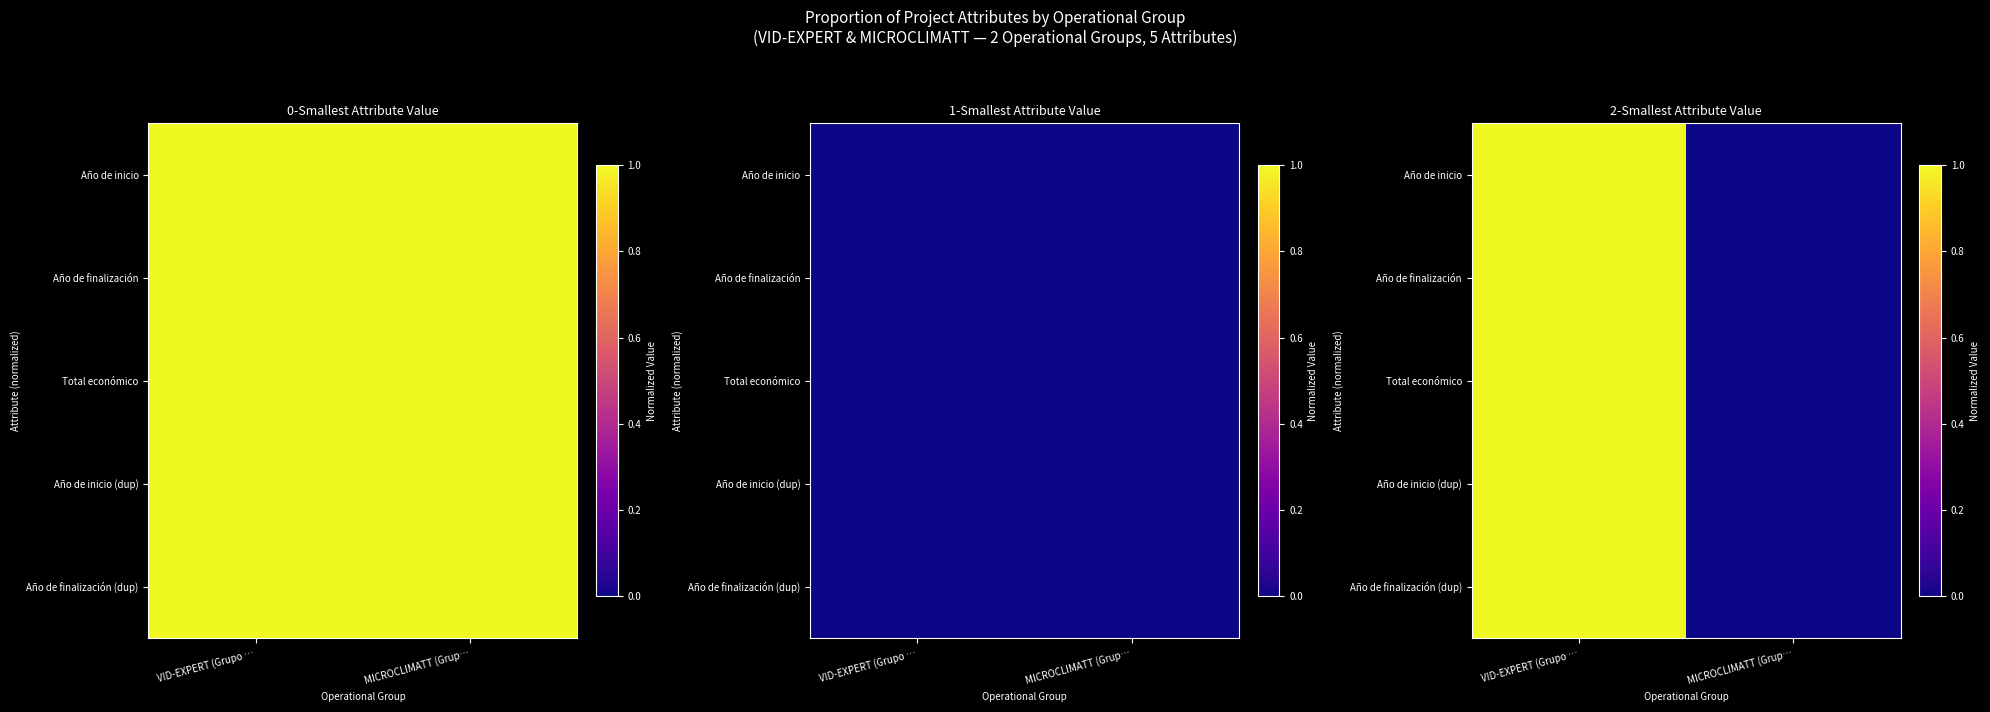

How many values in the Año de finalización (dup) series are below 1?

1